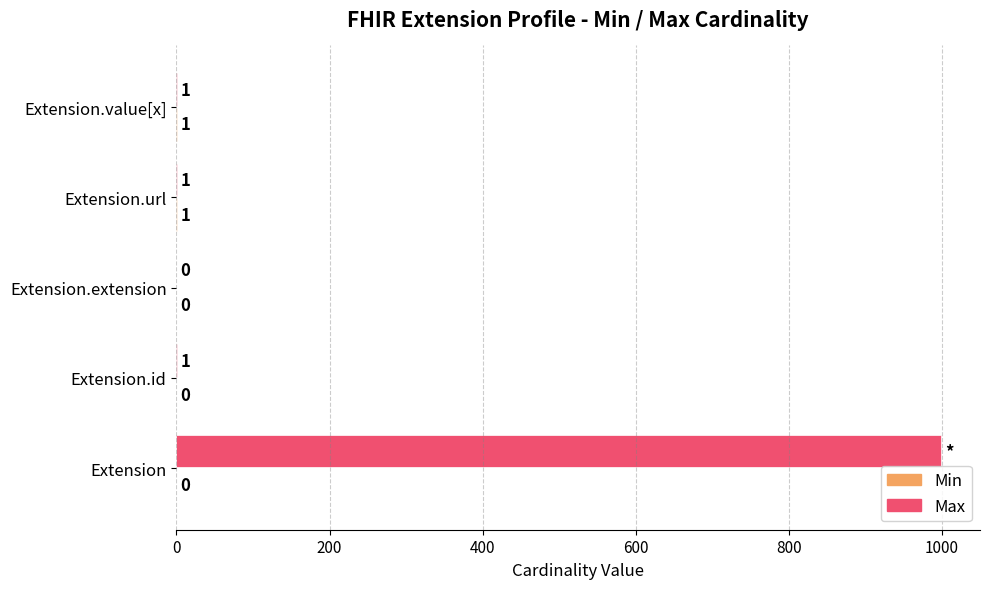

Which series has the largest total across all categories?

Max